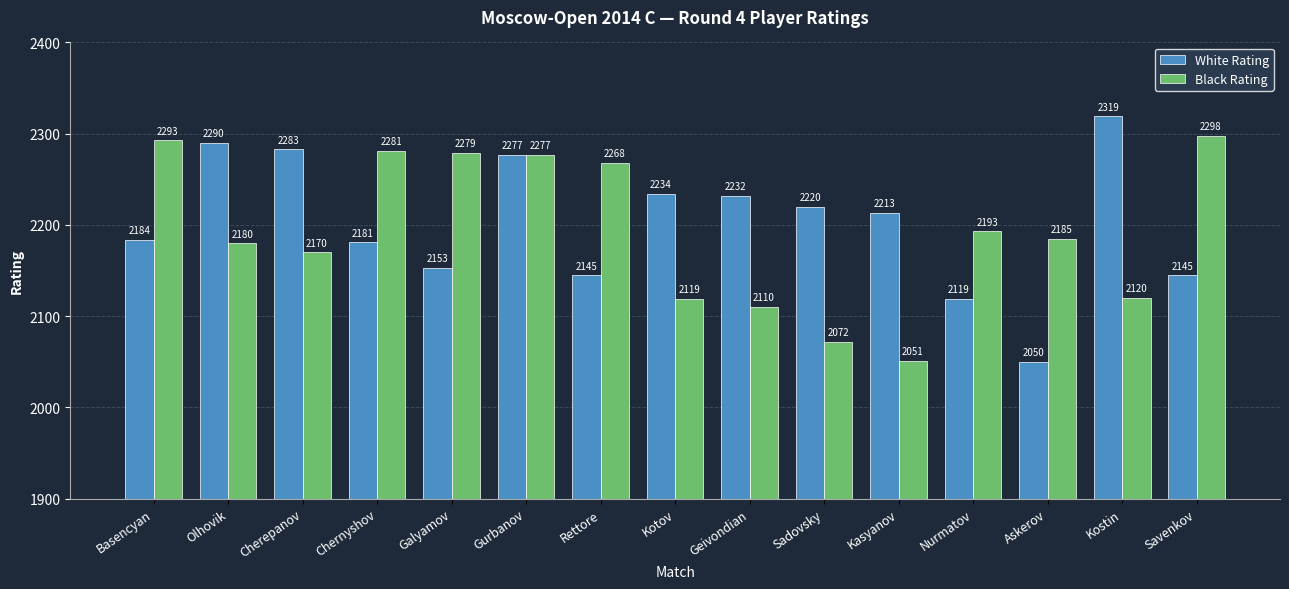

At which label is White Rating closest to 2184?

Basencyan